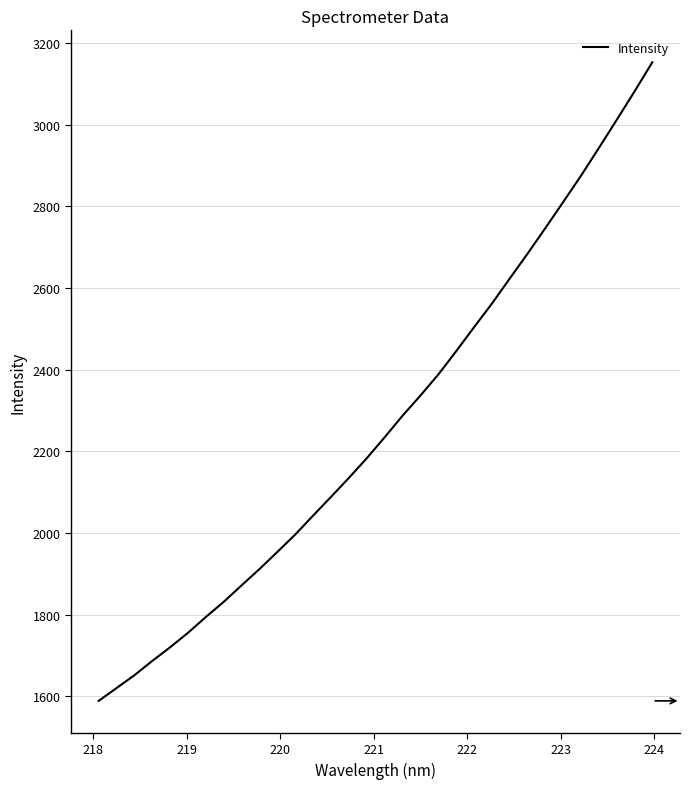

How many values exceed 2234?

16